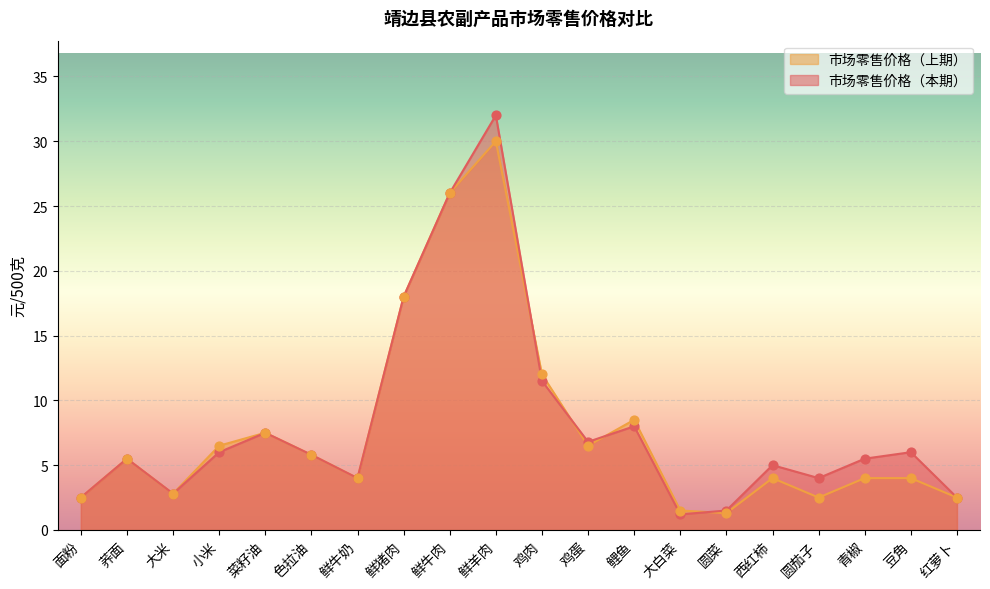

Is the value of 市场零售价格（上期） at 荞面 greater than the value of 市场零售价格（本期） at 圆菜?

Yes